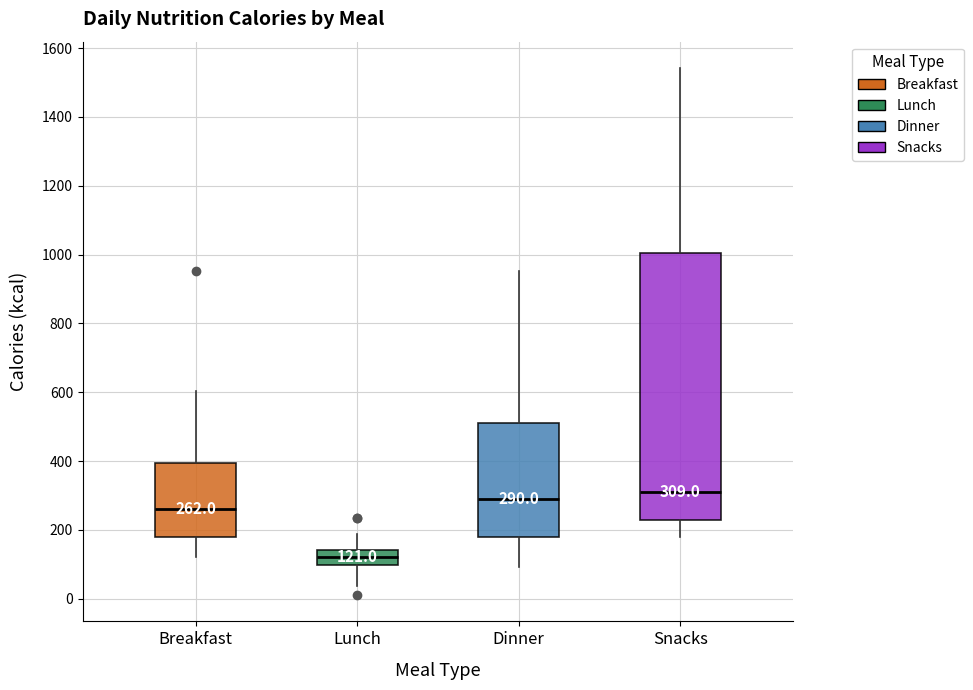

Comparing the boxes themselves (not the whiskers), which one is the tallest?

Snacks